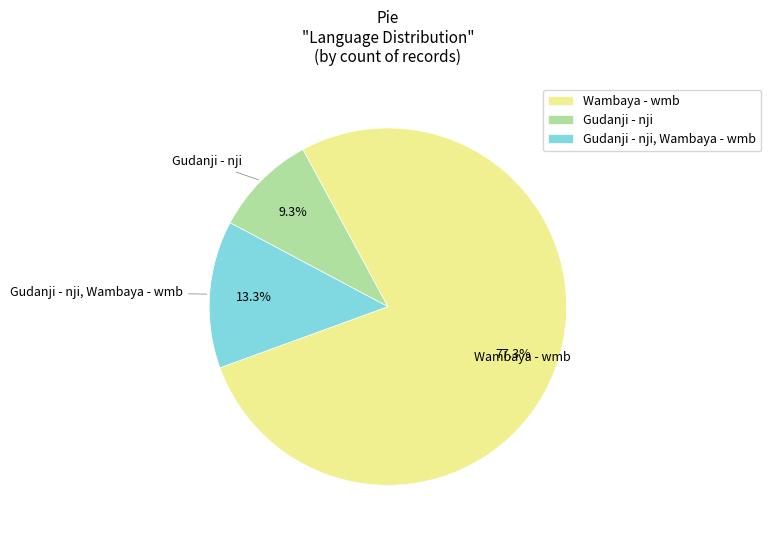

Which has a higher value, Wambaya - wmb or Gudanji - nji, Wambaya - wmb?

Wambaya - wmb